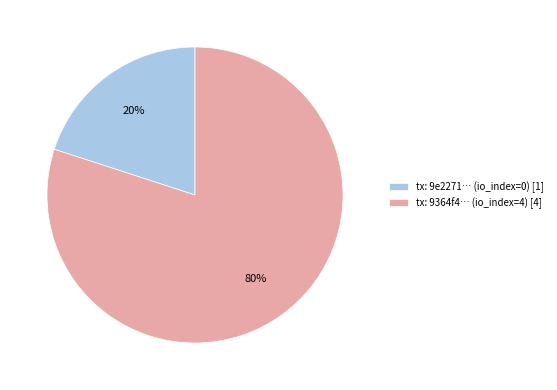

To the nearest percent, what is the difference between the largest and smallest slice percentages?

60%